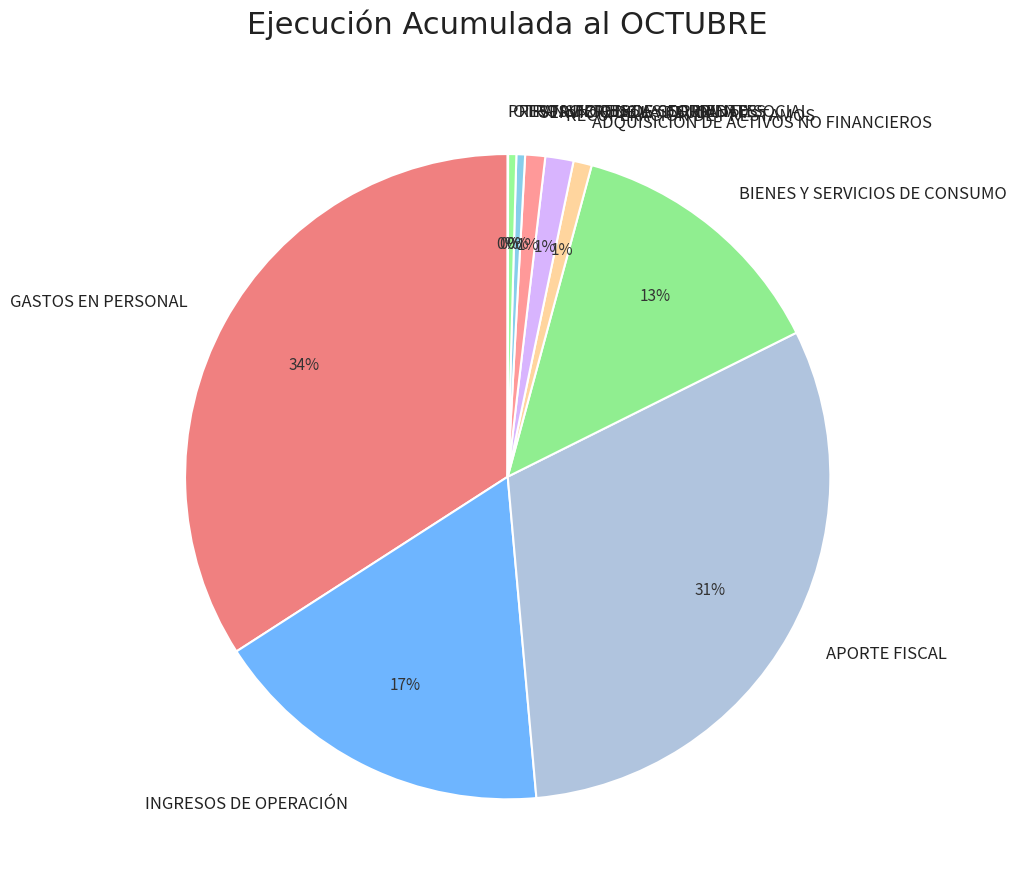

Which slice is the largest?

GASTOS EN PERSONAL